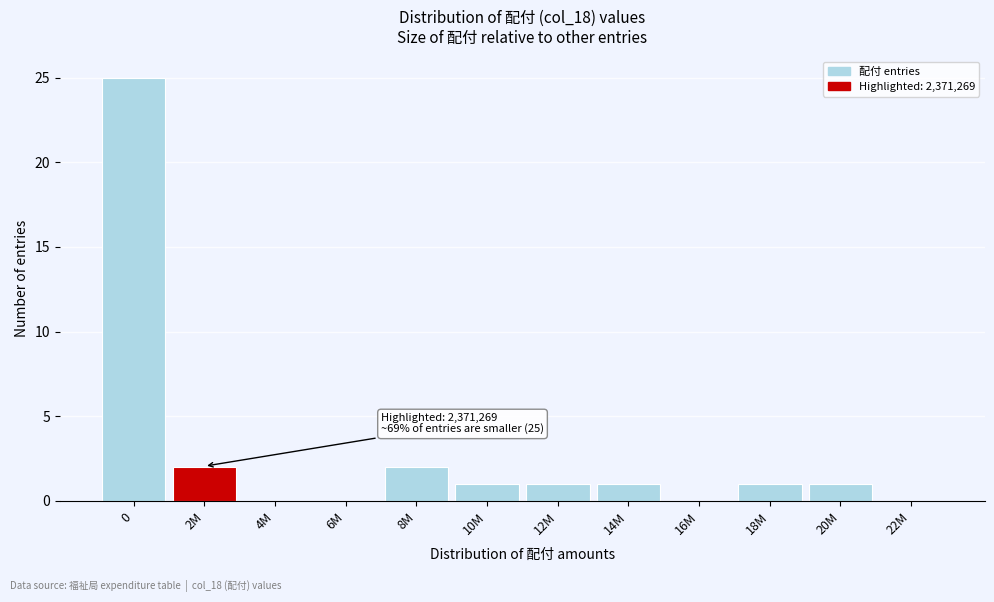

Reading left to right, list all the values displayed in this chart.

0=25	2M=2	4M=0	6M=0	8M=2	10M=1	12M=1	14M=1	16M=0	18M=1	20M=1	22M=0